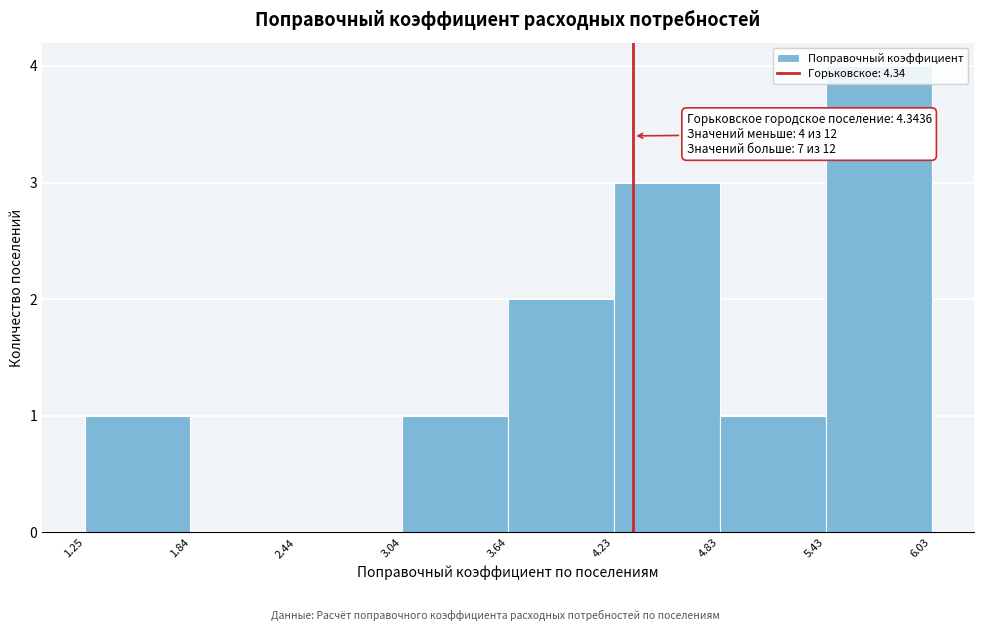

Over which range of the x-axis is the bar tallest?

5.43 to 6.03